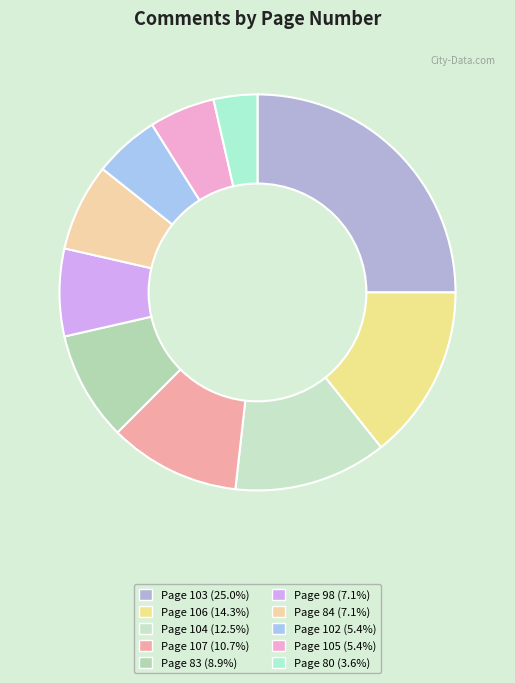

How many slices are in this pie chart?

10